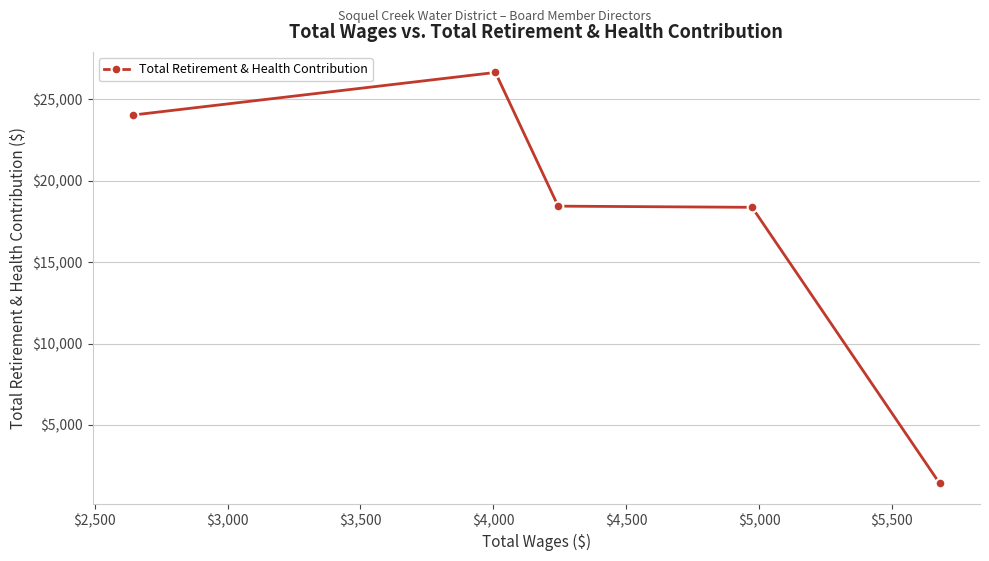

True or false: the data has more than 2 interior local peaks.

False